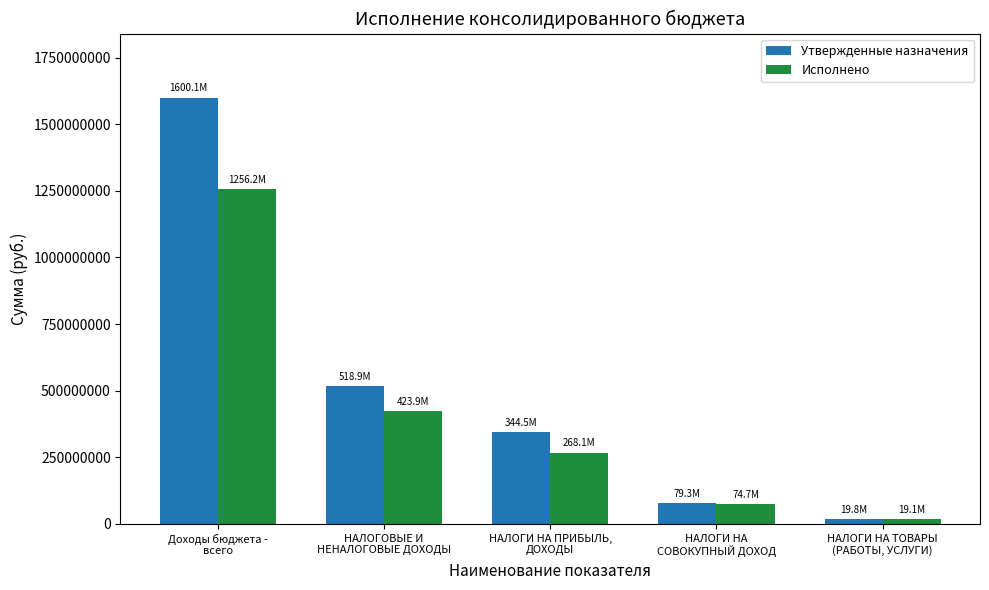

Which series has the largest range (max minus min)?

Утвержденные назначения